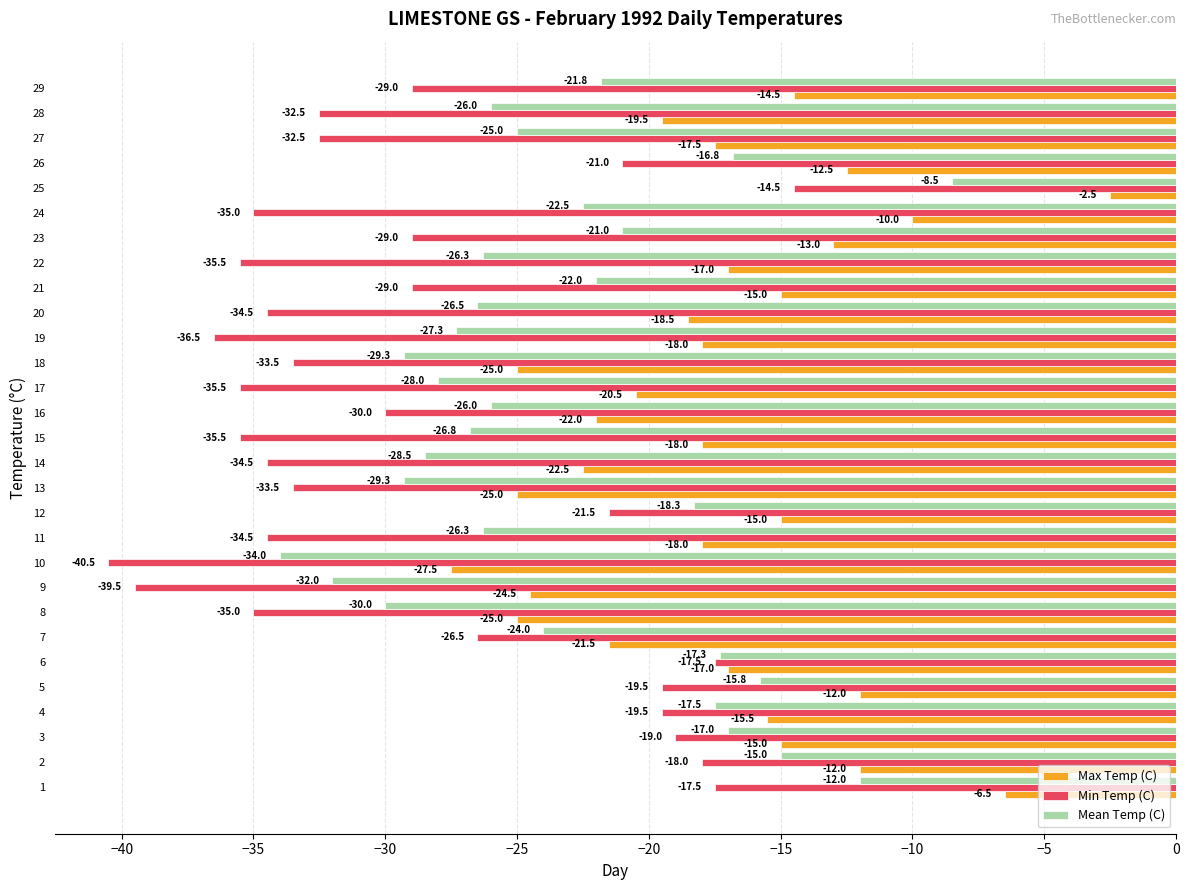

At which category is the sum across all series the highest?

25